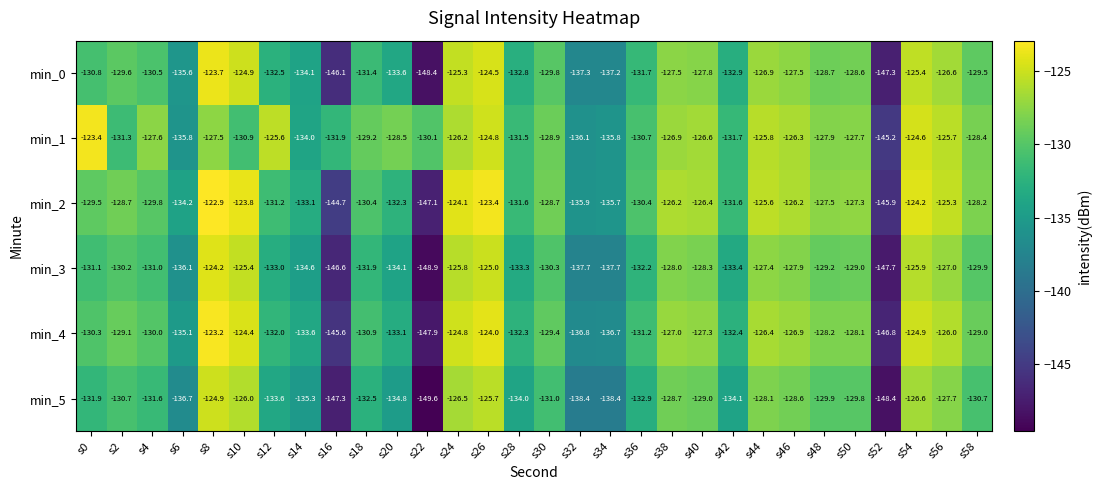

How many data points does each series have?

30